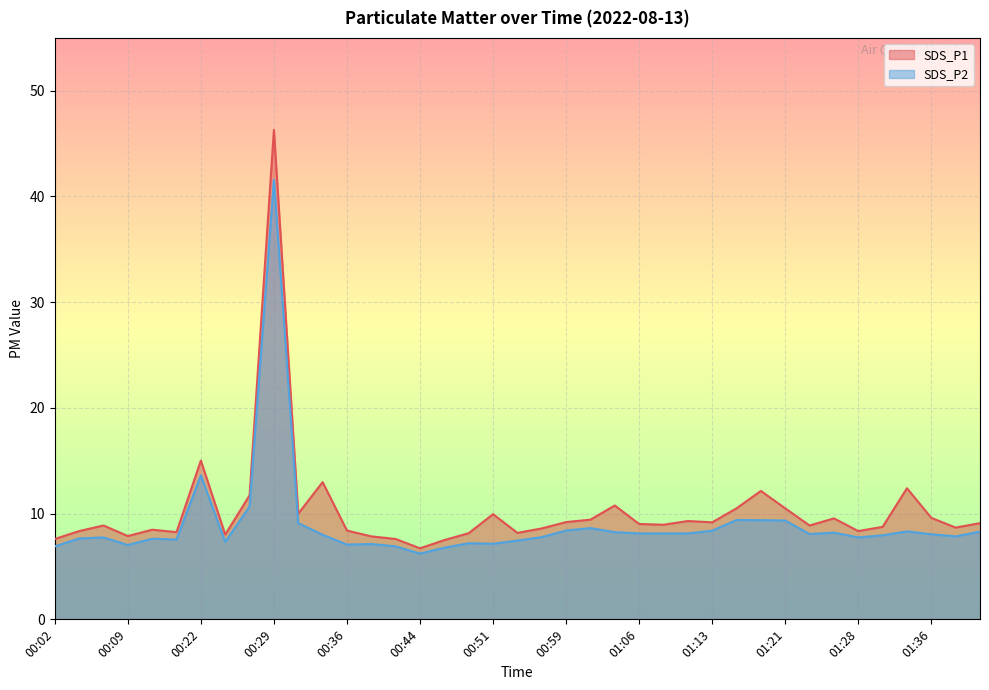

In SDS_P1, how many points are higher than both neighbors (excluding endpoints)?

11